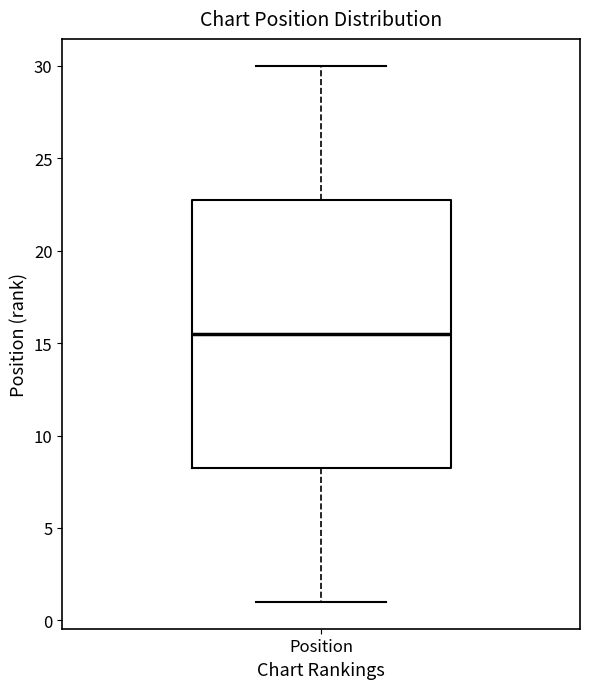

Transcribe this box plot: give where the median line is, the range the box spans, and where the two whiskers end, as read against the y-axis. The values are not printed on the chart, so give them approximately, as read against the axis.

median 15.5, box 8.5 to 23.0, whiskers 1.0 to 30.0